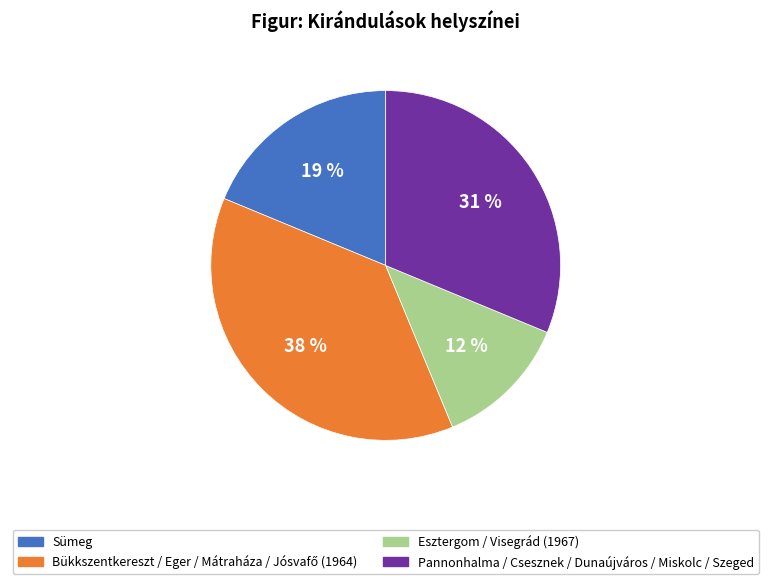

Is there a majority slice in this chart?

No